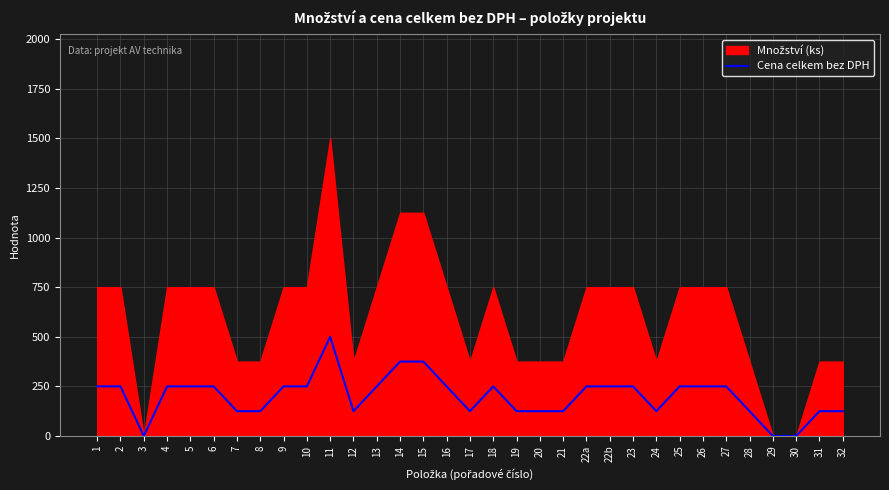

Reading right to left, transcribe all the data shown in this chart.

125	125	0	0	125	250	250	250	125	250	250	250	125	125	125	250	125	250	375	375	250	125	500	250	250	125	125	250	250	250	0	250	250